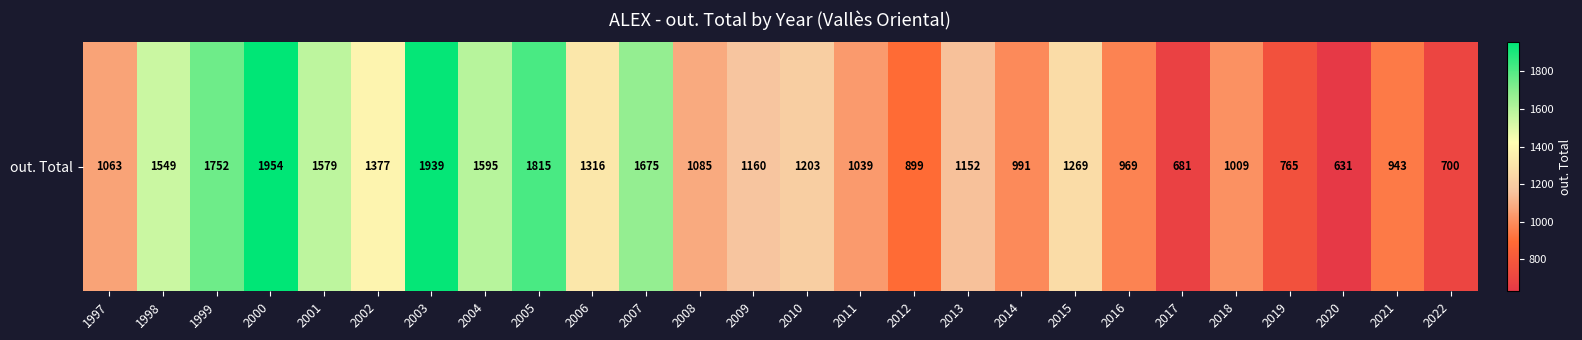

What is the ratio of the value at 1998 to the value at 2006?

1.2